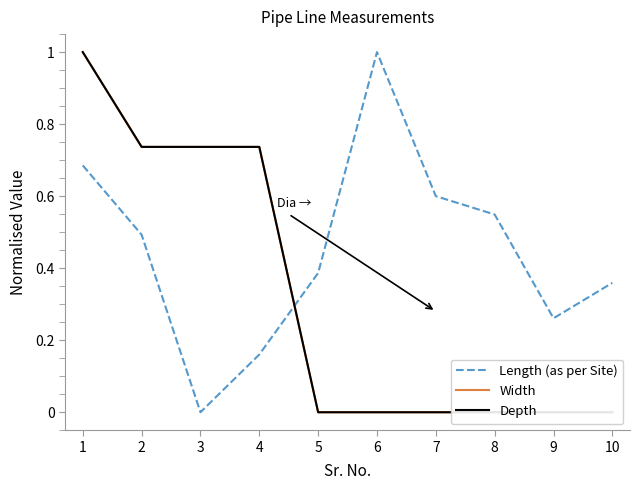

Is this an area chart (filled region under the line)?

No